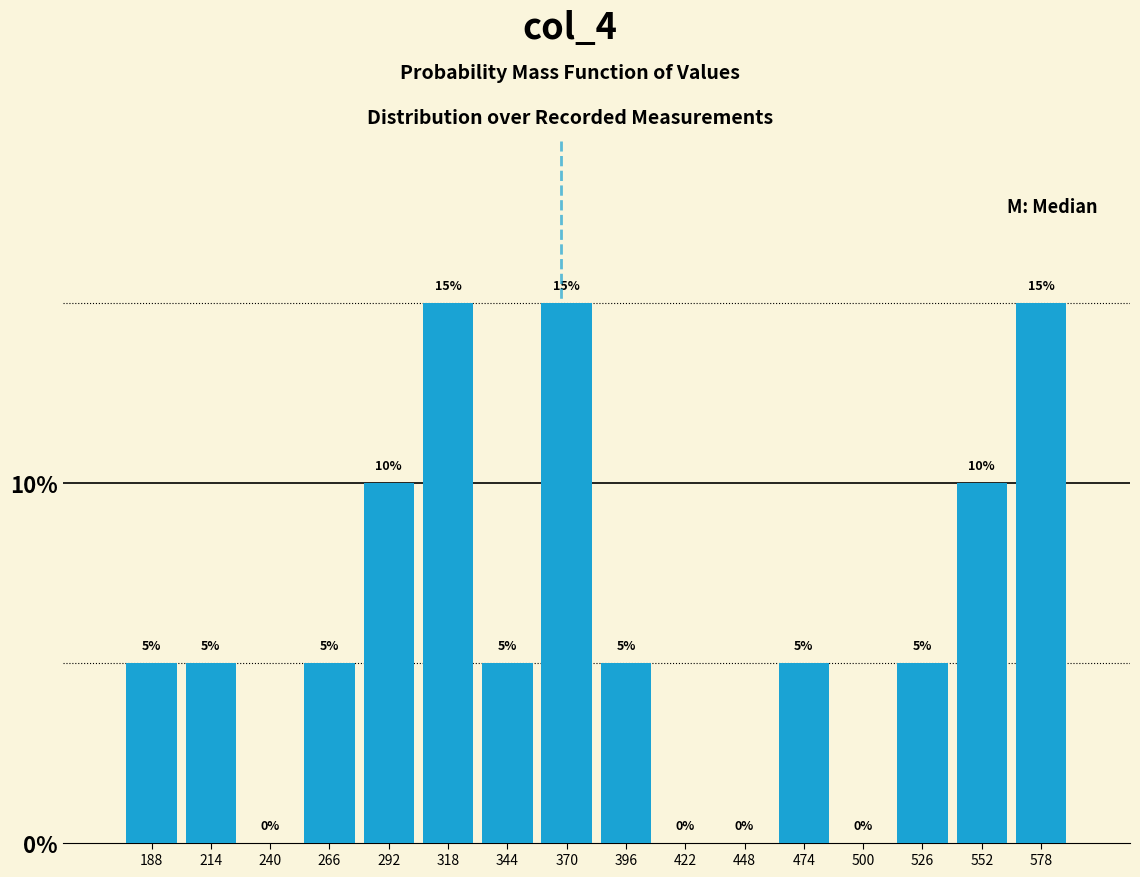

How tall is the bar that spans 331 to 357 on the x-axis? The bar edges are not printed on the chart, so give them approximately, as read against the axis.

5